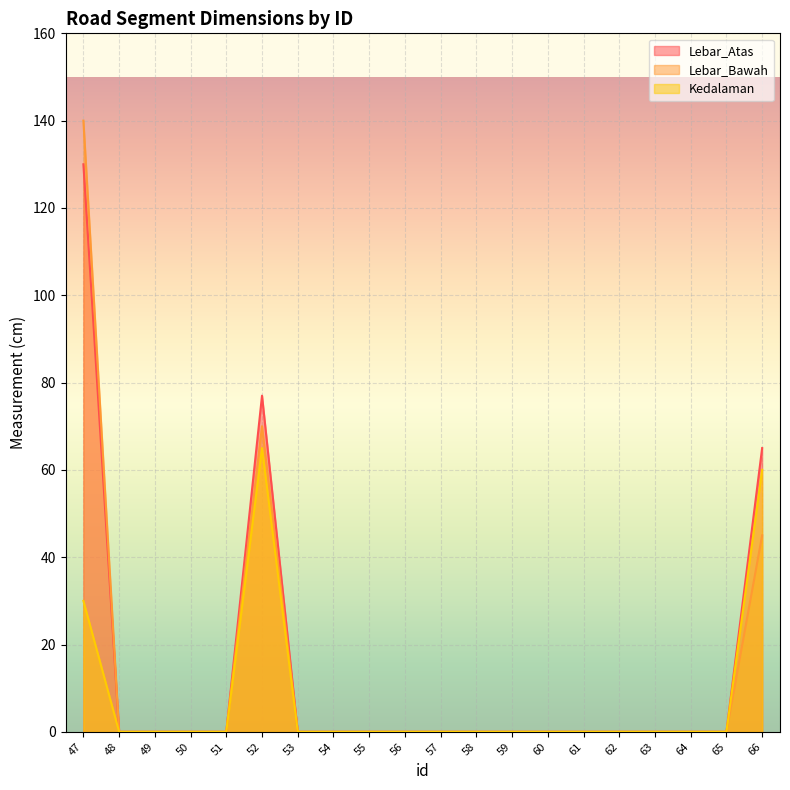

What is the difference between the maximum and second lowest values in the Lebar_Atas series?

130